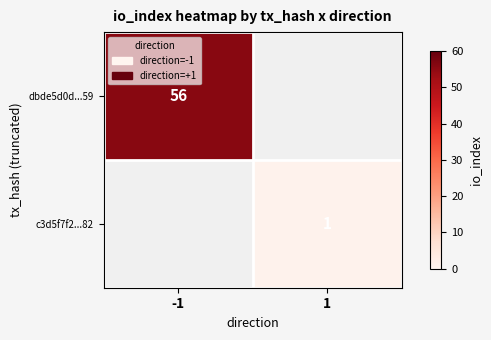

The c3d5f7f2...82 series shows 1 at 1. True or false?

True